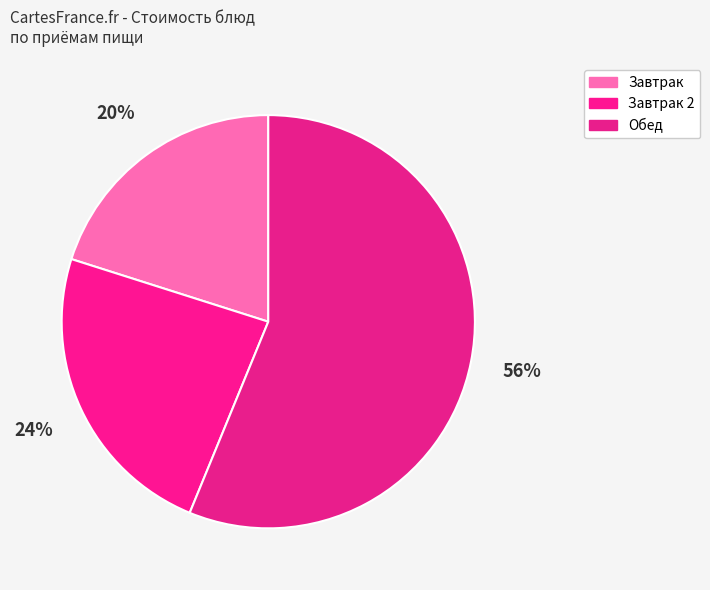

How many segments does this pie chart have?

3